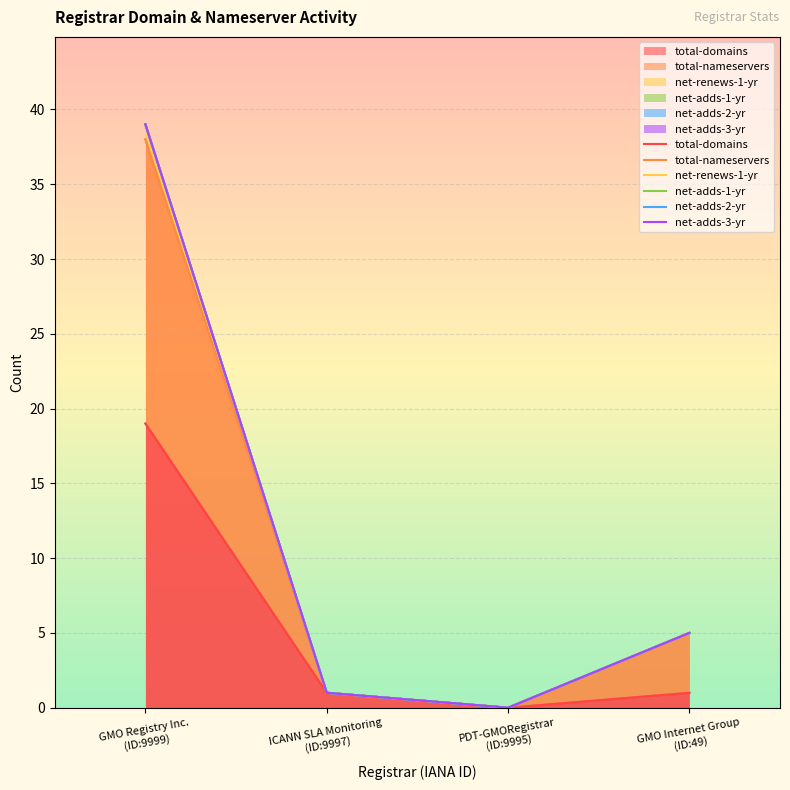

True or false: net-adds-2-yr and net-renews-1-yr intersect in this chart.

False